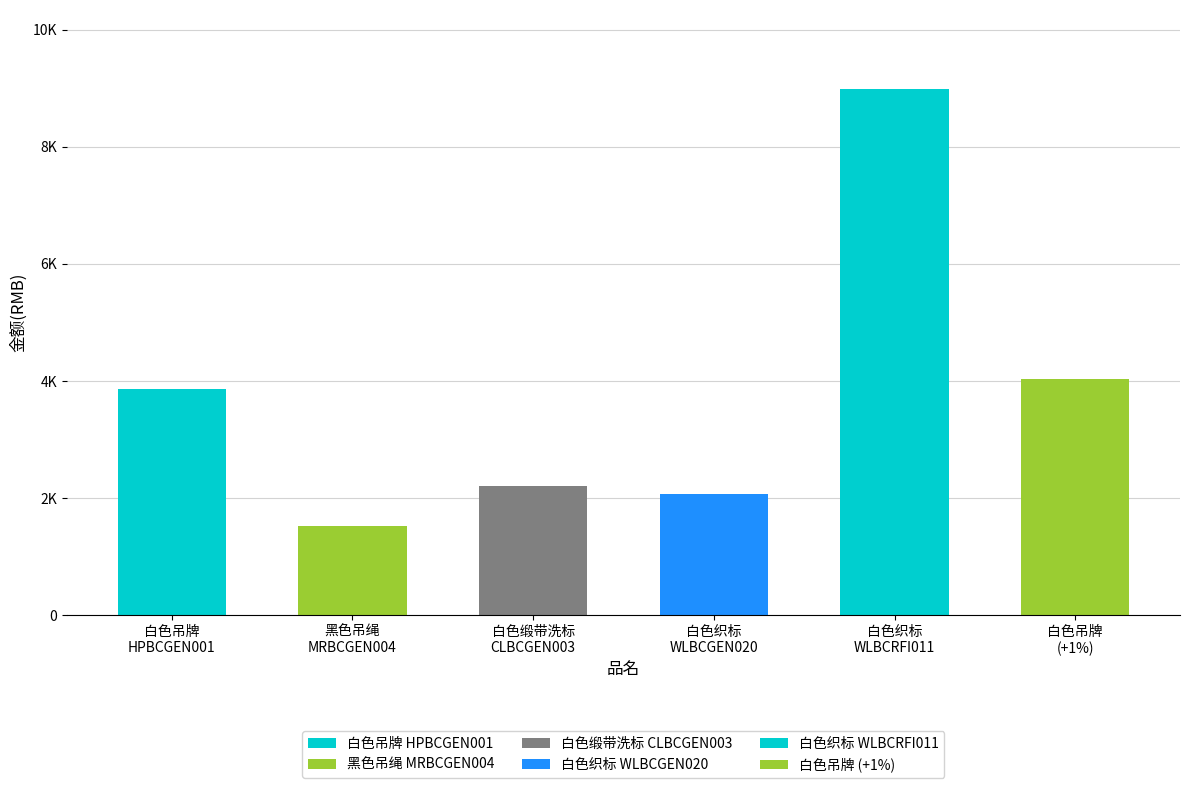

Does the chart contain any negative values?

No